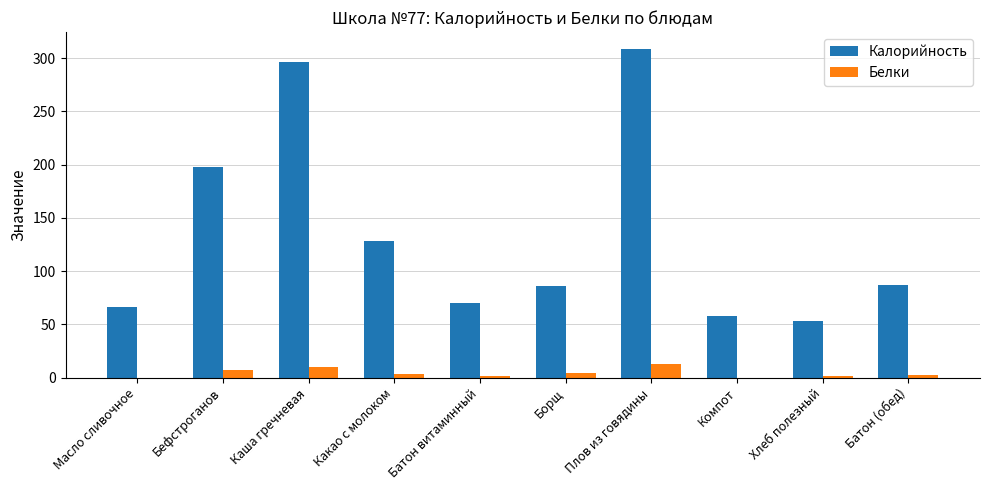

The value of Калорийность at Борщ is 26.4. True or false?

False